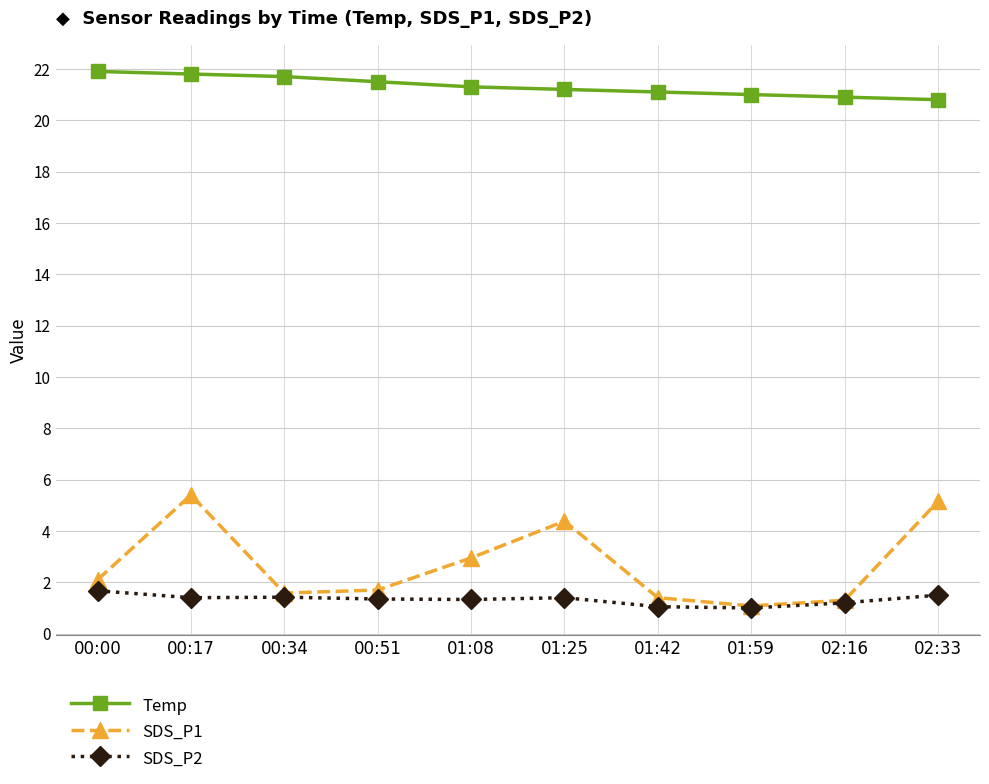

What is the label of the 6th point from the right?

01:08